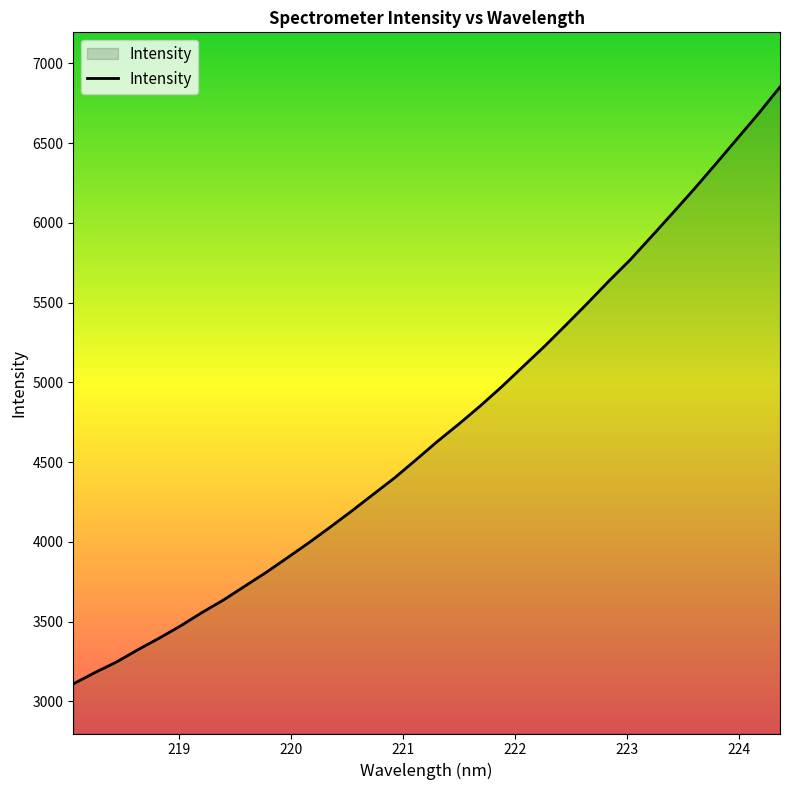

What is the minimum value shown in the chart?

3109.7